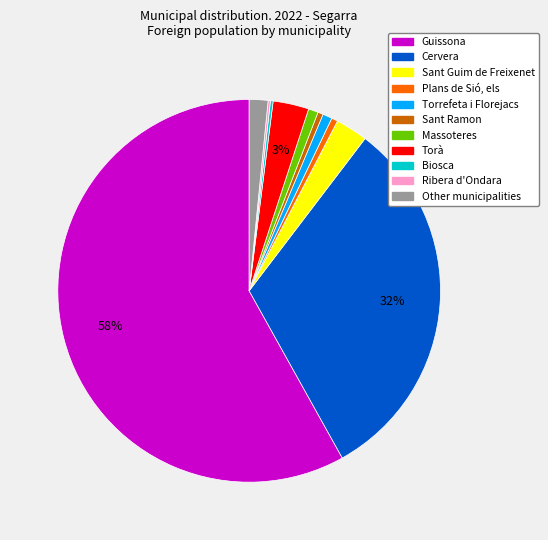

Is the sum of Plans de Sió, els and Torà greater than half?

No